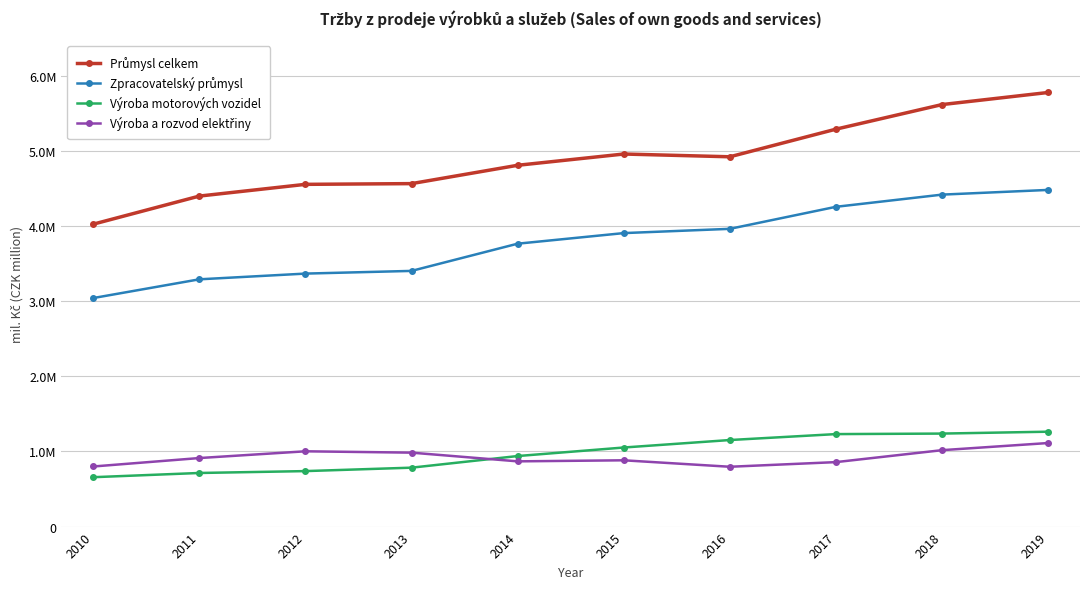

Reading right to left, list all the values displayed in this chart.

Průmysl celkem: 5778913	5618043	5290643	4922923	4959647	4809755	4565671	4555958	4399810	4025806
Zpracovatelský průmysl: 4481766	4419192	4257016	3963739	3906959	3766010	3403665	3367898	3291673	3042310
Výroba motorových vozidel: 1263179	1238194	1231271	1152296	1052660	939178	784373	738718	713676	657467
Výroba a rozvod elektřiny: 1112426	1017361	858318	796491	882472	868498	984369	1002279	912454	800019